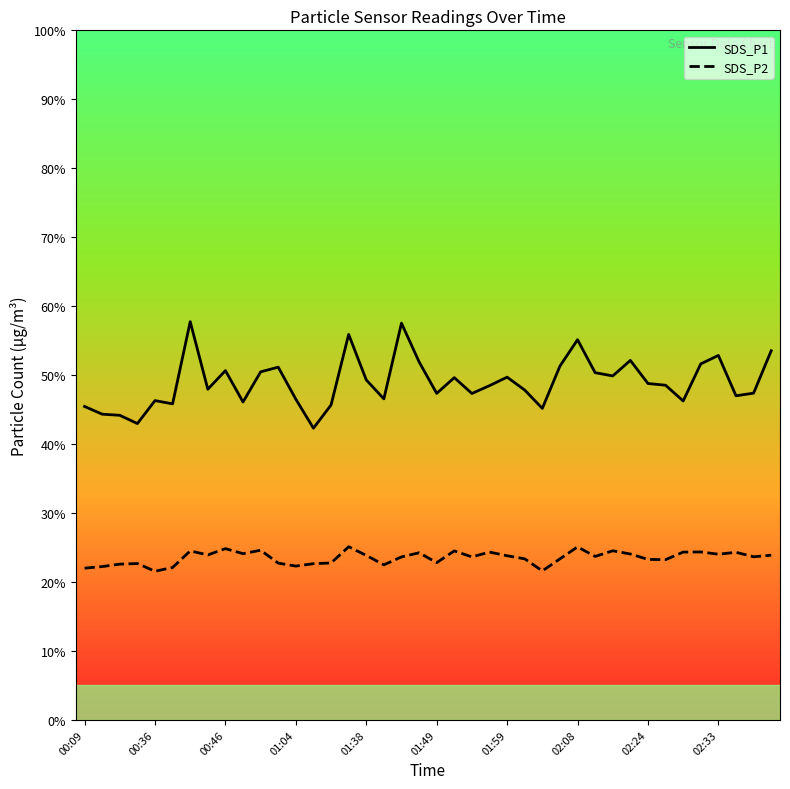

List the series in order of their overall mean, lowest first.

SDS_P2, SDS_P1